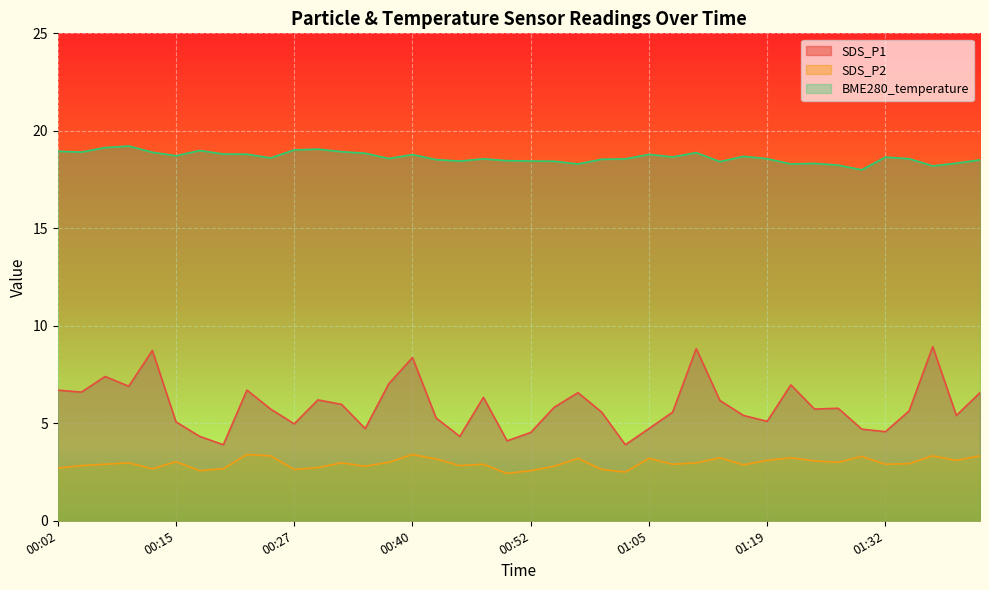

Rank the categories by SDS_P2 value from highest to lowest.

00:22, 00:40, 00:25, 01:37, 01:42, 01:29, 01:14, 01:22, 00:57, 01:05, 00:42, 01:19, 01:40, 01:24, 00:15, 00:37, 01:27, 00:09, 00:32, 01:11, 01:35, 00:07, 00:47, 01:08, 01:32, 01:16, 00:04, 00:45, 00:35, 00:55, 00:30, 00:02, 00:12, 00:20, 00:27, 01:00, 00:17, 00:52, 01:03, 00:50